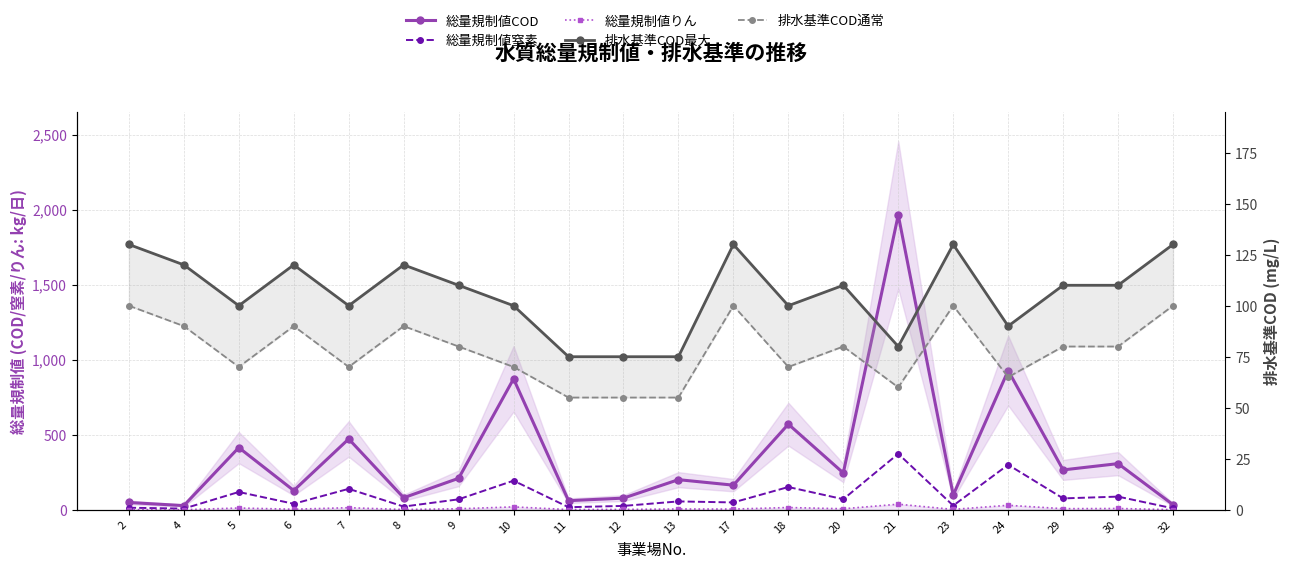

True or false: 排水基準COD最大 has more than 1 points higher than both neighbors.

True